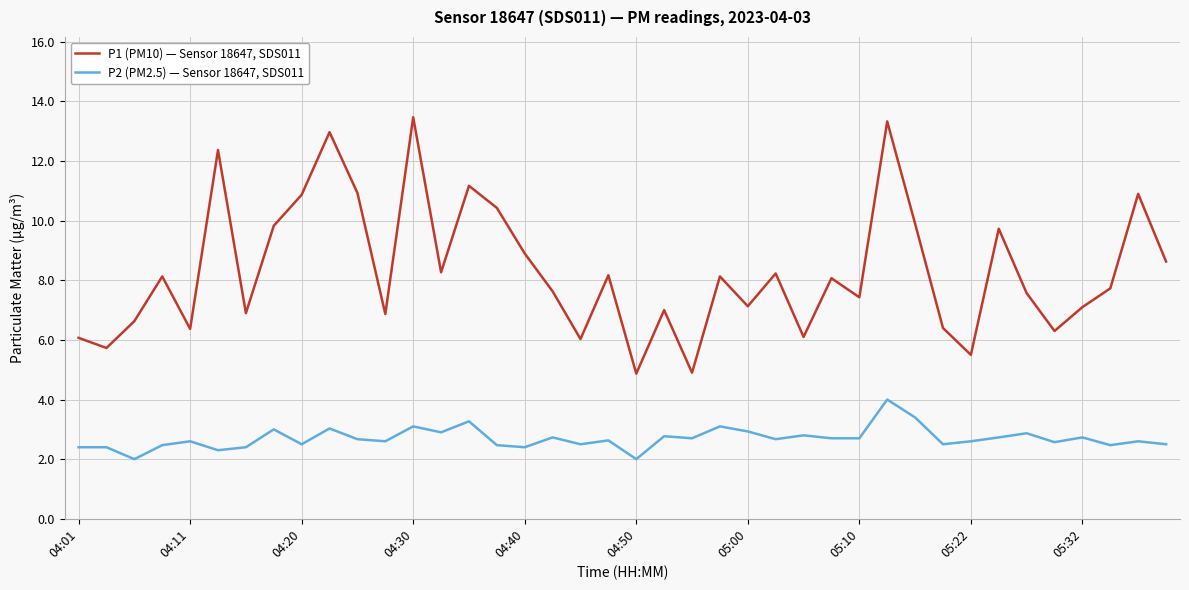

Which series has the largest total across all categories?

P1 (PM10) — Sensor 18647, SDS011